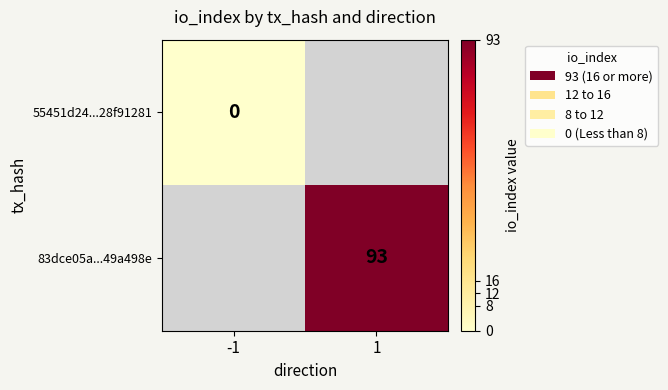

How many categories are shown in the chart?

2